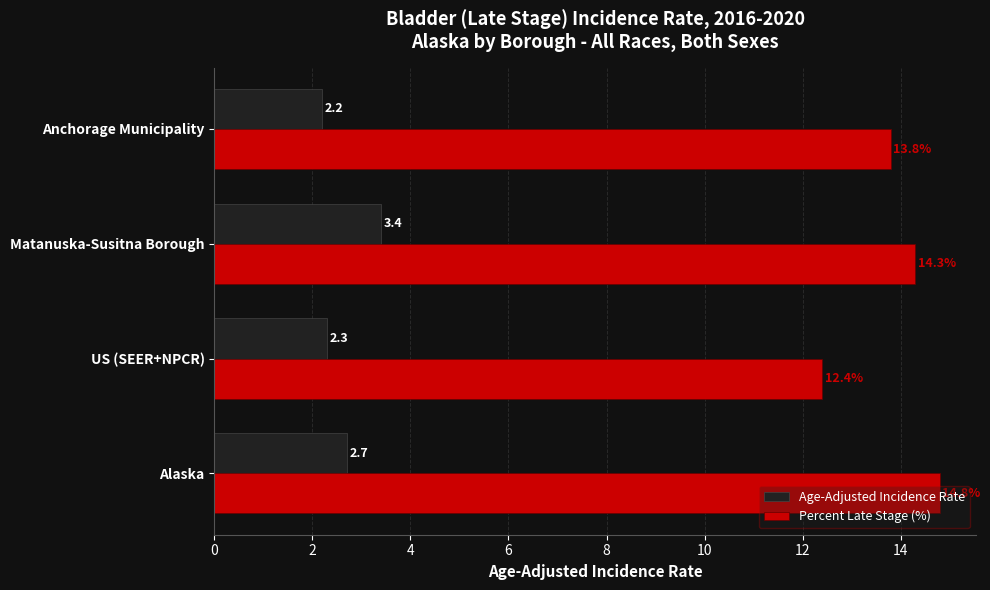

List the series in order of their overall mean, lowest first.

Age-Adjusted Incidence Rate, Percent Late Stage (%)